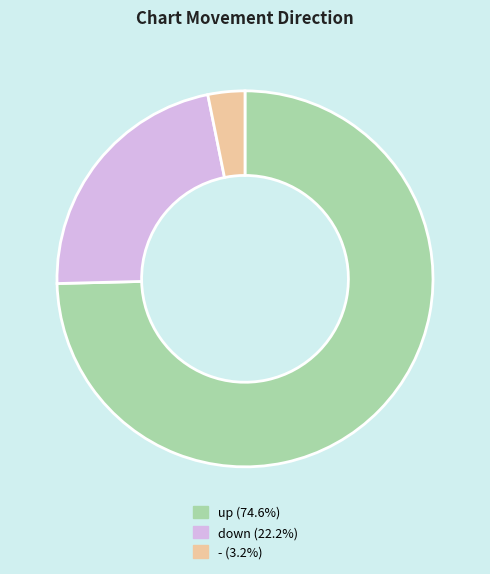

Rank the categories by value from highest to lowest.

up, down, -